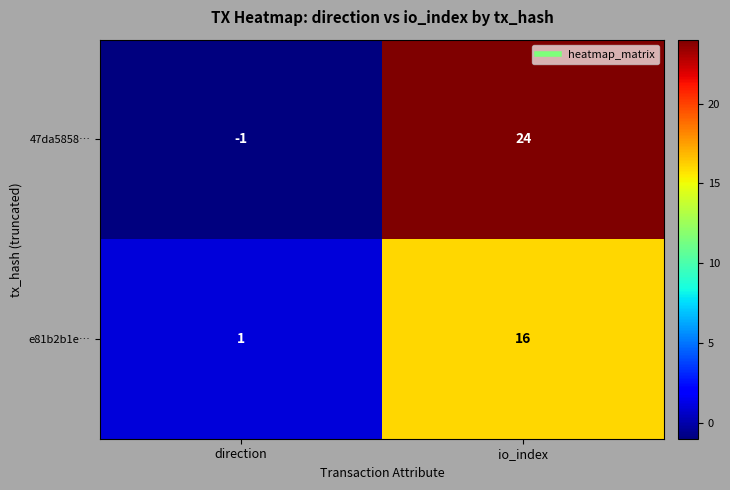

What is the difference between the e81b2b1e… values at direction and io_index?

15